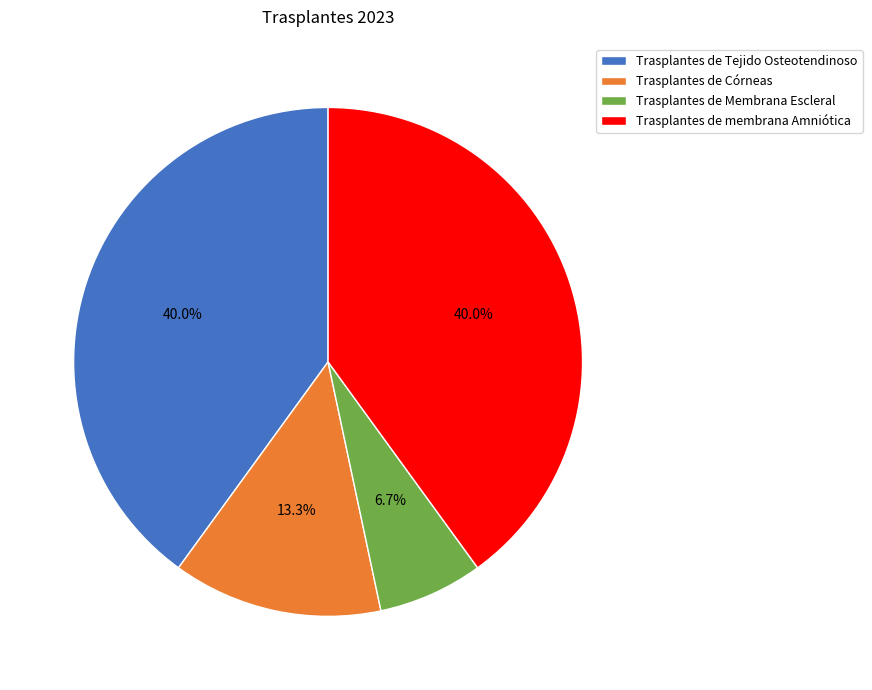

Combined, what portion of the pie is Trasplantes de Tejido Osteotendinoso and Trasplantes de Córneas?

53.3%